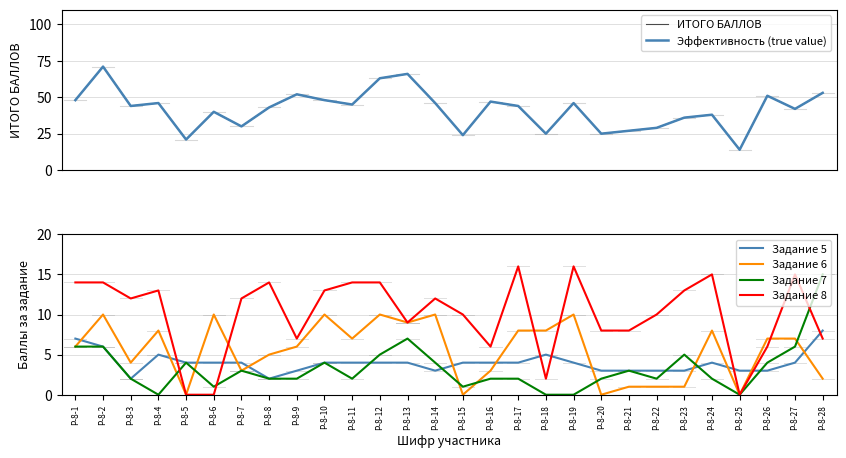

True or false: Эффективность (true value) and Задание 6 intersect in this chart.

False